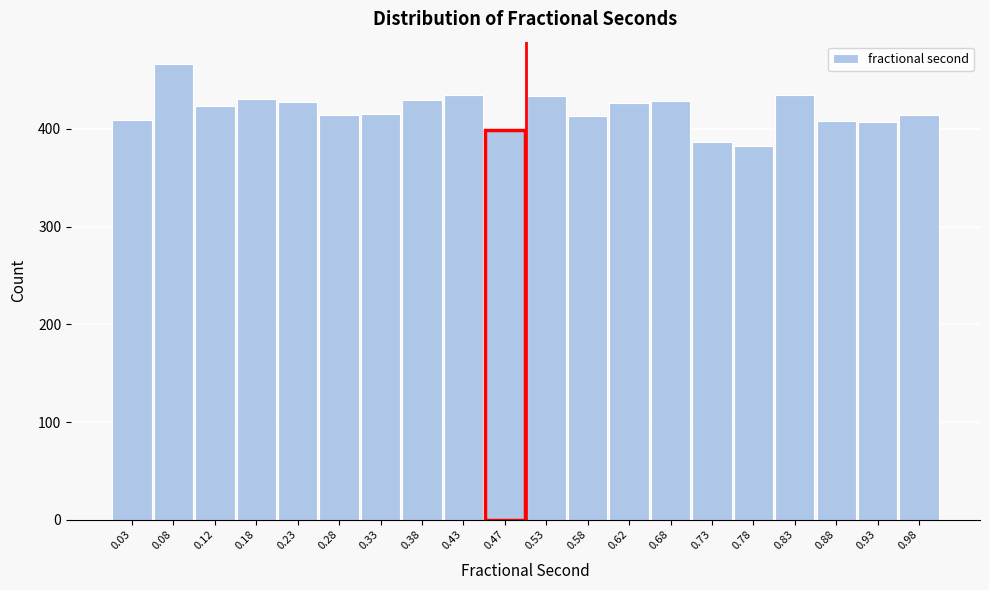

Reading left to right, list every bar in this chart as the range it spans on the x-axis followed by its height. The values are not printed on the chart, so give them approximately, as read against the axis.

0.00 to 0.05: 410
0.05 to 0.10: 470
0.10 to 0.15: 420
0.15 to 0.20: 430
0.20 to 0.25: 430
0.25 to 0.30: 410
0.30 to 0.35: 420
0.35 to 0.40: 430
0.40 to 0.45: 440
0.45 to 0.50: 400
0.50 to 0.55: 430
0.55 to 0.60: 410
0.60 to 0.65: 430
0.65 to 0.70: 430
0.70 to 0.75: 390
0.75 to 0.80: 380
0.80 to 0.85: 440
0.85 to 0.90: 410
0.90 to 0.95: 410
0.95 to 1.00: 410